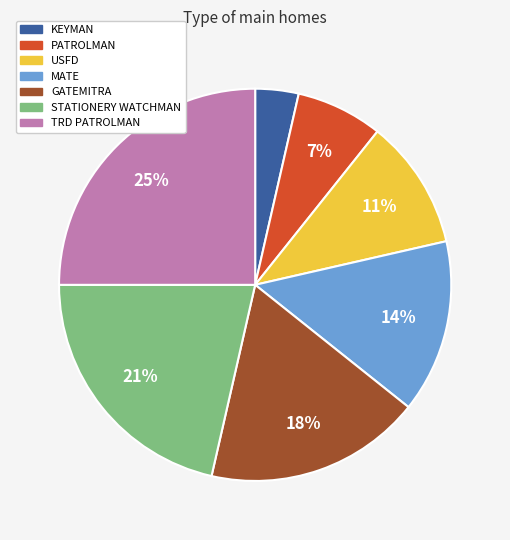

Combined, do GATEMITRA and KEYMAN account for over 50%?

No